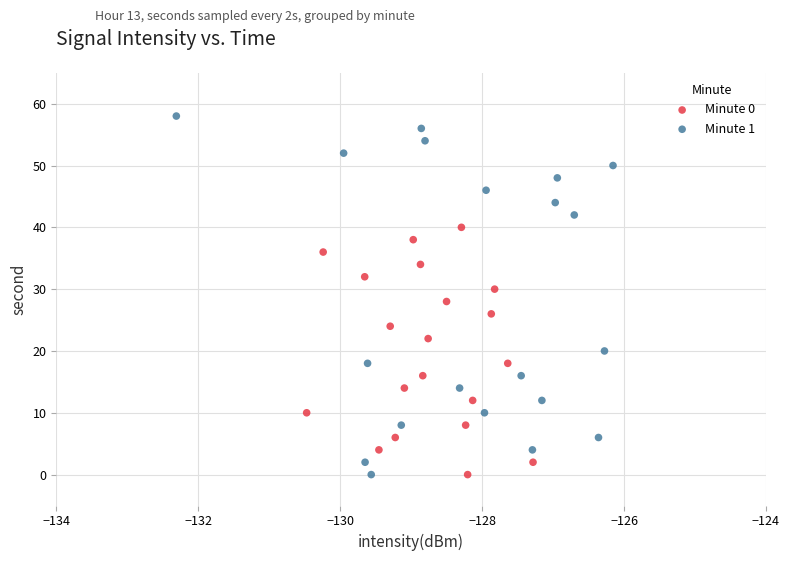

Which series reaches the maximum Y coordinate?

Minute 1